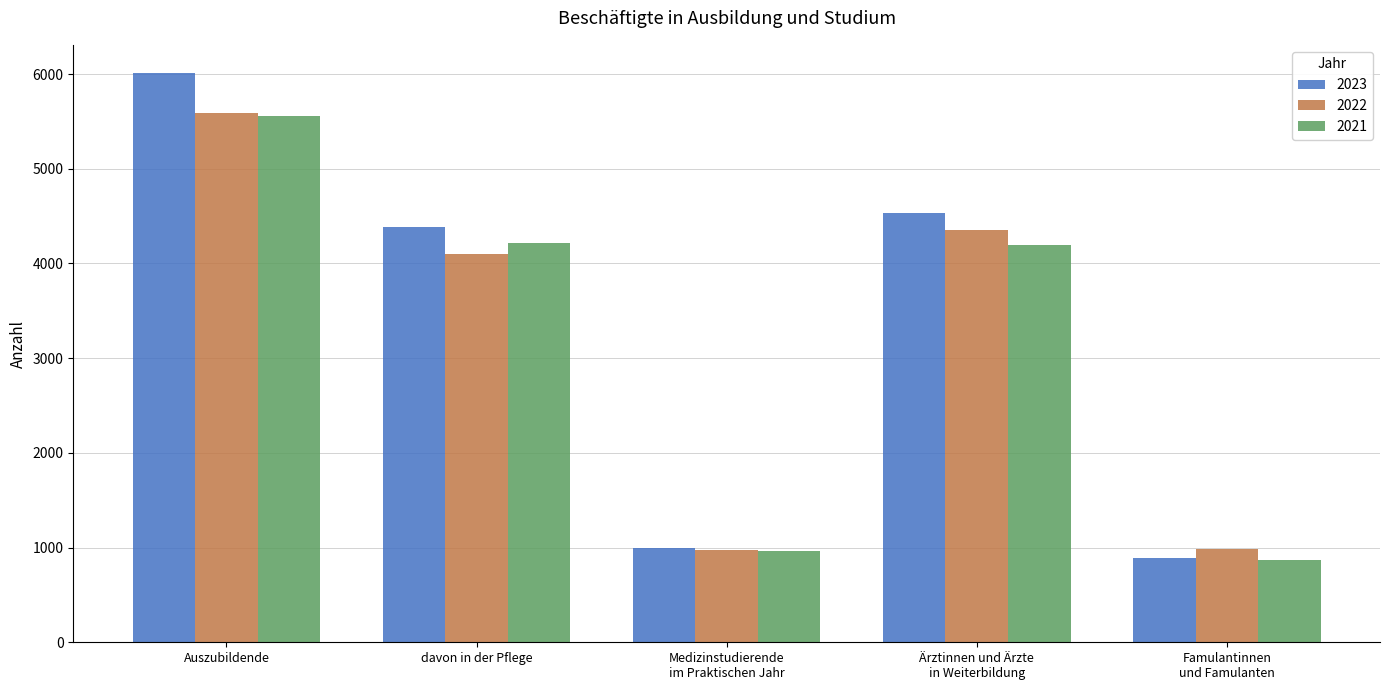

What is the label of the 4th bar from the left?

Ärztinnen und Ärzte
in Weiterbildung